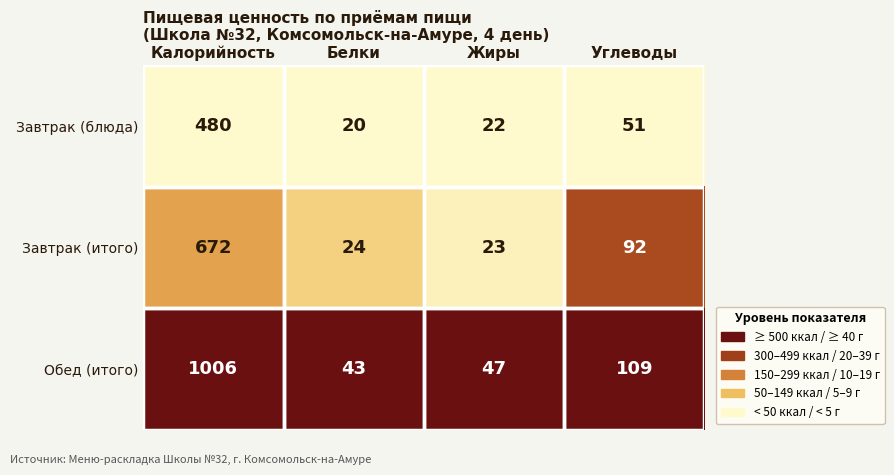

List the series in order of their overall mean, highest first.

Обед (итого), Завтрак (итого), Завтрак (блюда)